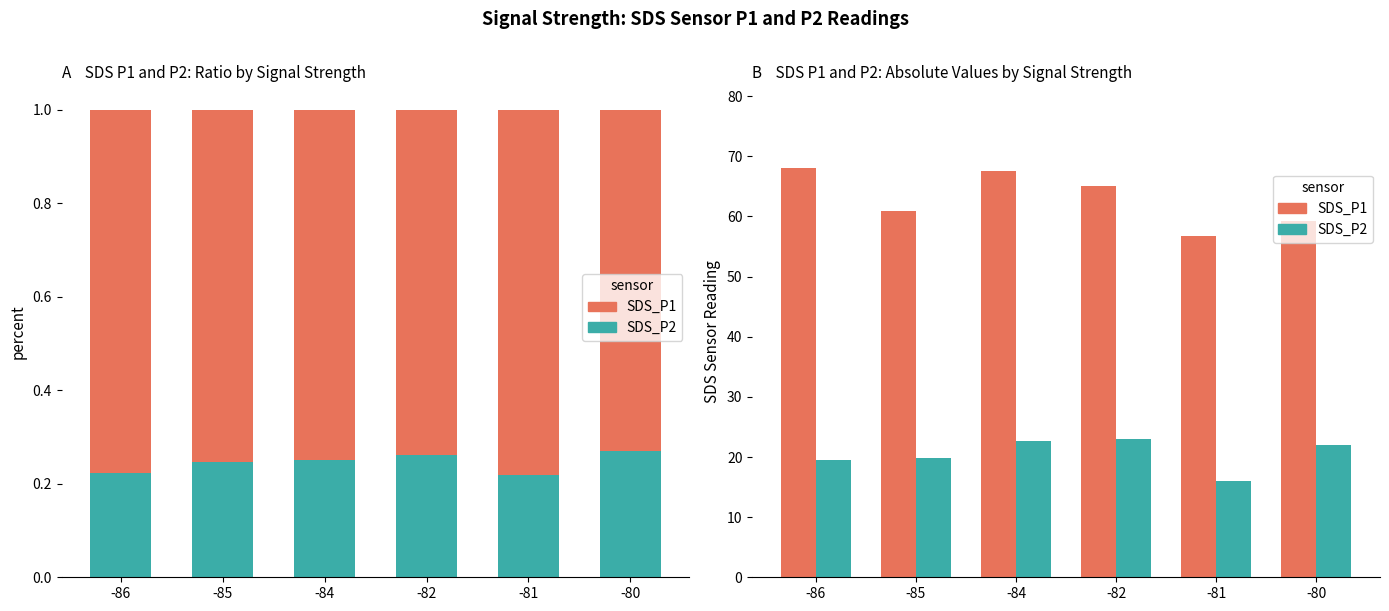

Which series has the largest total across all categories?

SDS_P1